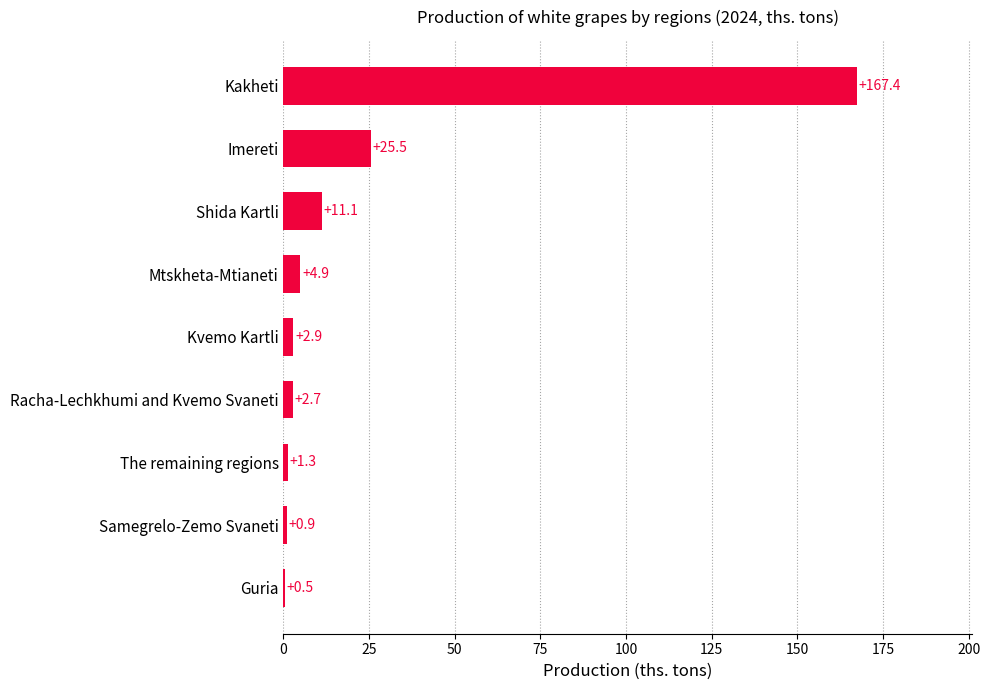

Read the value at Samegrelo-Zemo Svaneti.

0.9